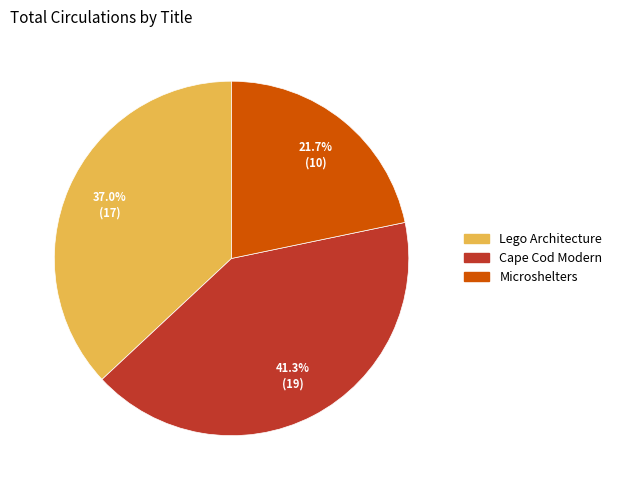

Between Lego Architecture and Microshelters, which is larger?

Lego Architecture